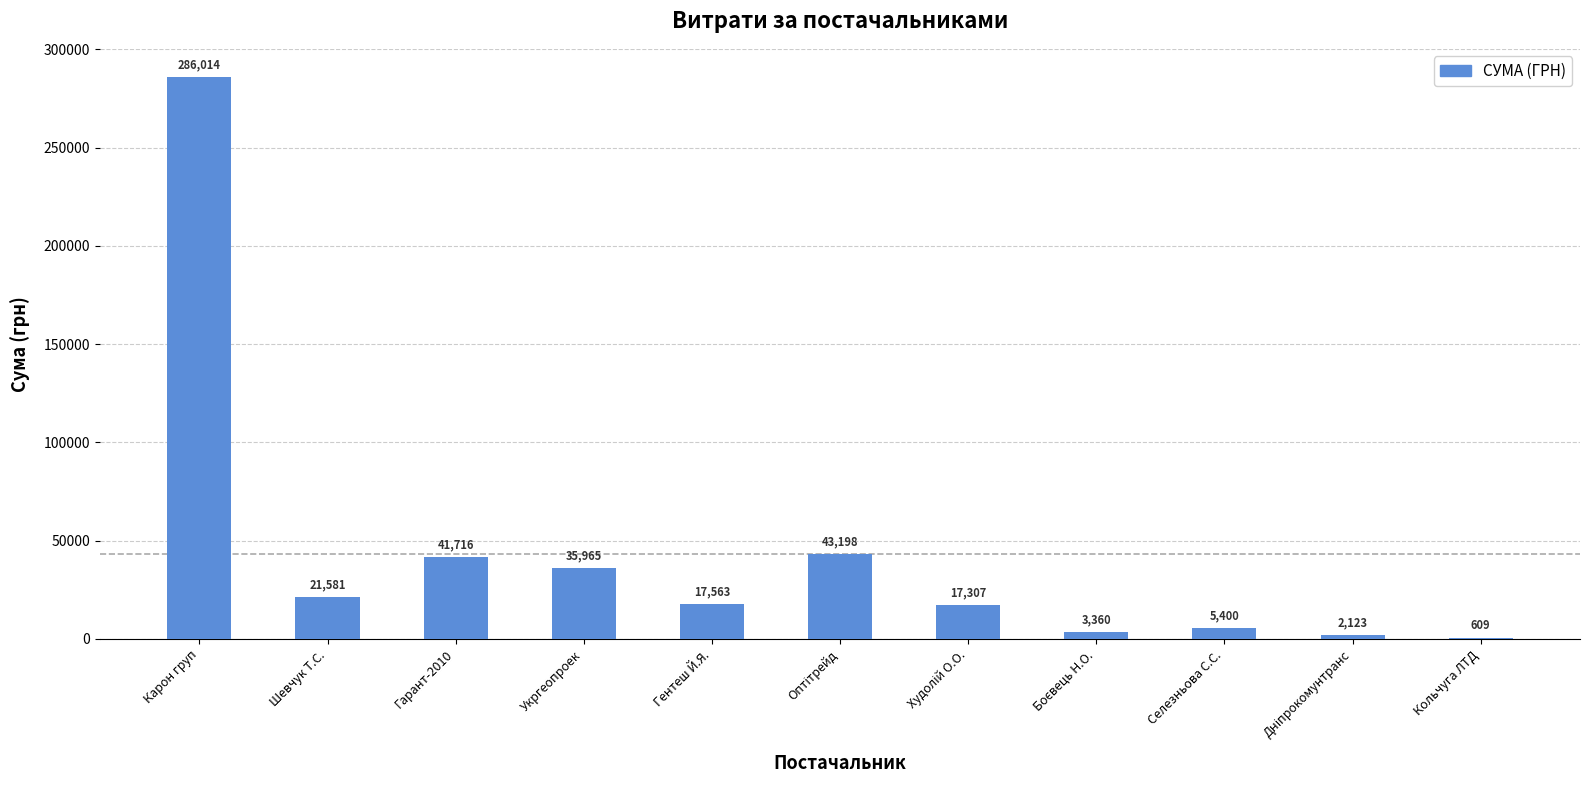

Which label corresponds to the largest value in the chart?

Карон груп